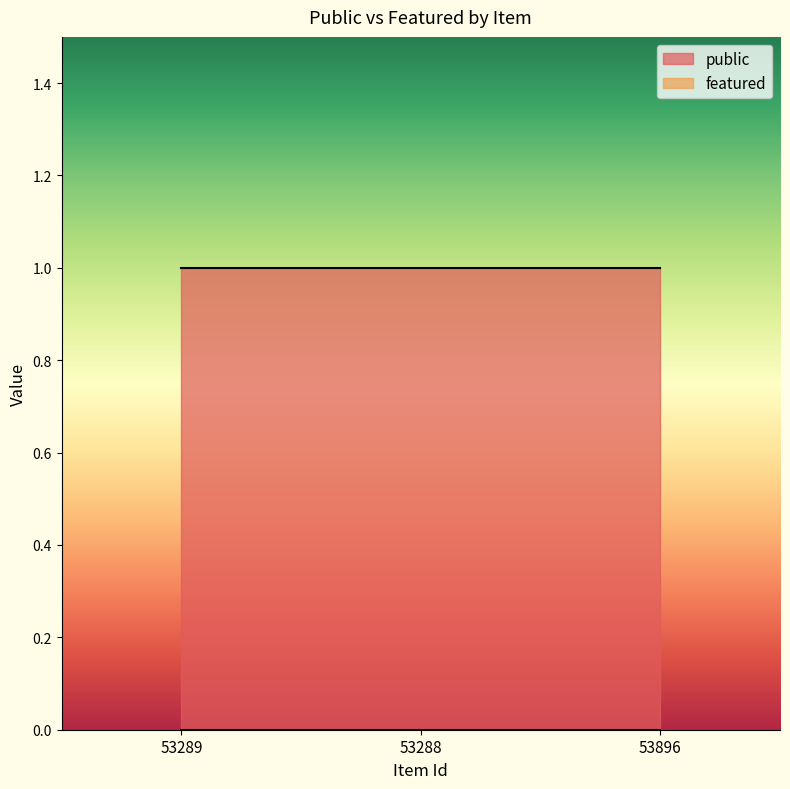

The featured series shows 0 at 53289. True or false?

True